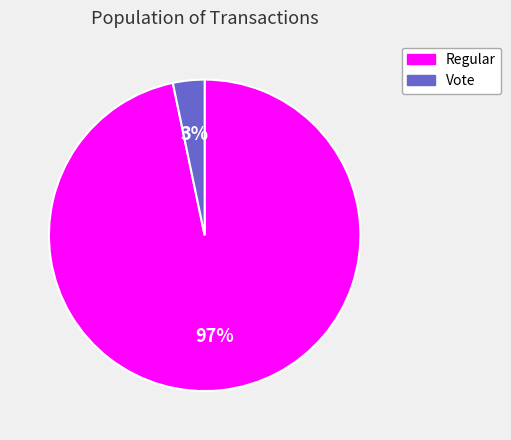

Does any single category account for the majority?

Yes